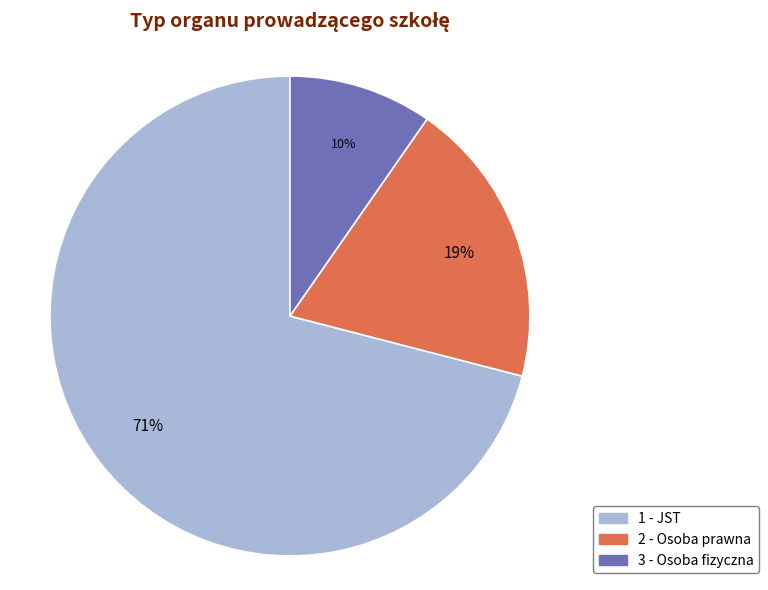

Is the sum of 1 - JST and 2 - Osoba prawna greater than half?

Yes